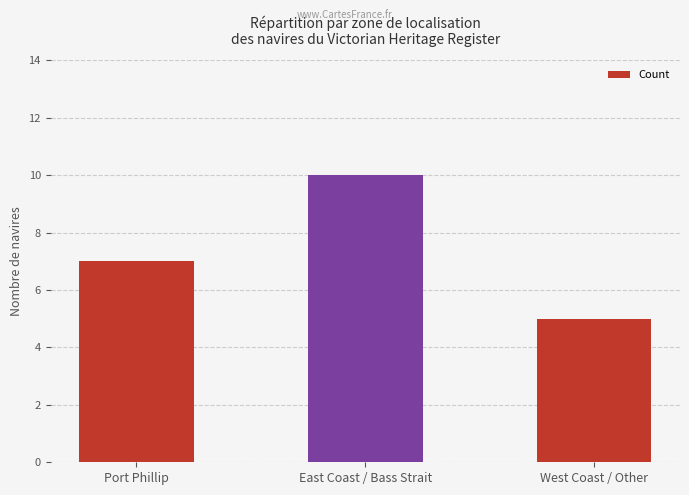

What value does the data have at East Coast / Bass Strait?

10